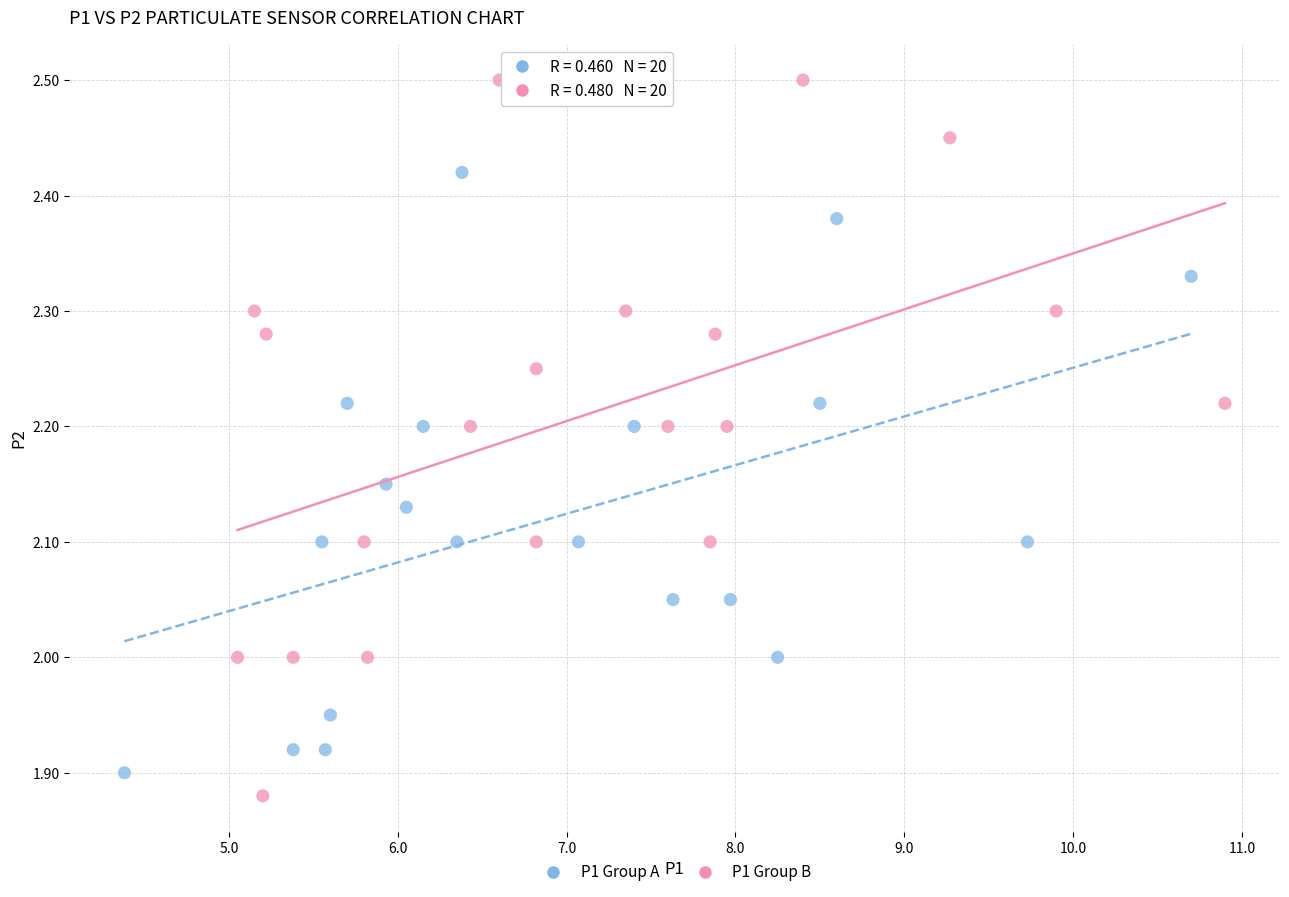

Which series reaches the maximum Y coordinate?

P1 Group B